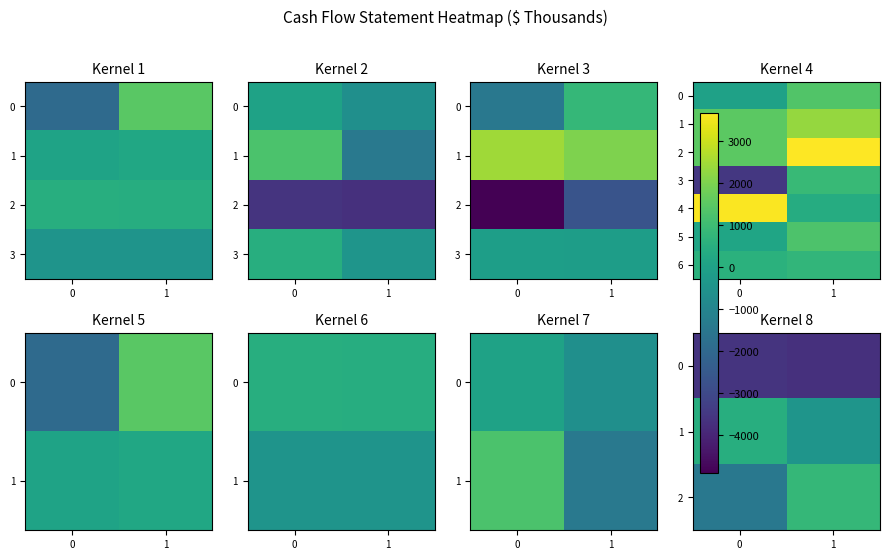

The value of 0 at 0 is -3592. True or false?

True